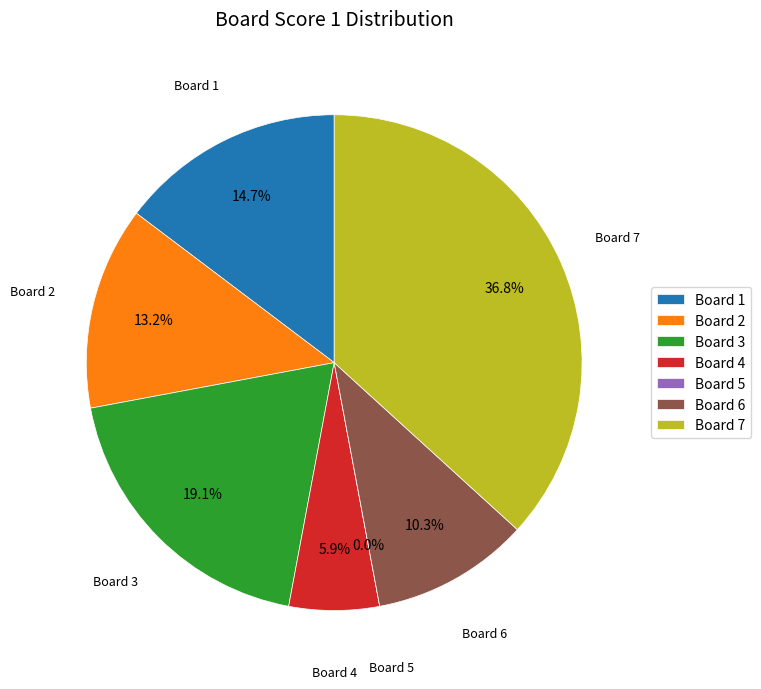

What percentage is NOT represented by 1?

85.3%